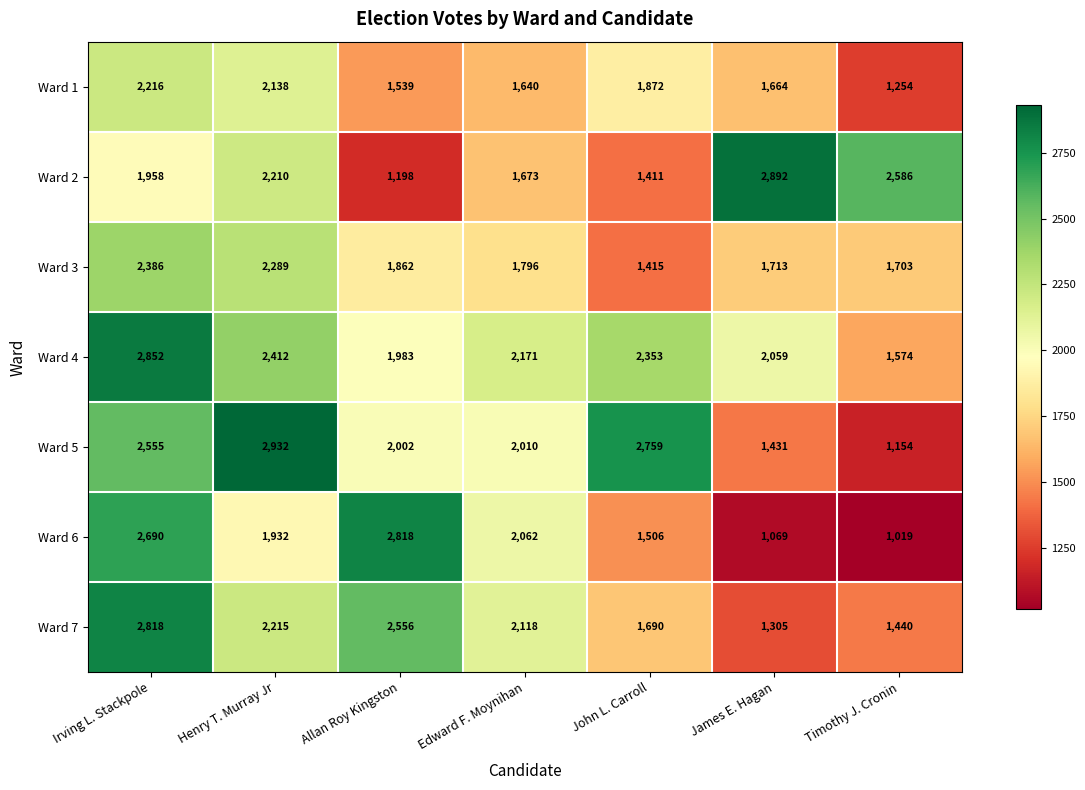

At which category does the chart reach its minimum across all series?

Timothy J. Cronin